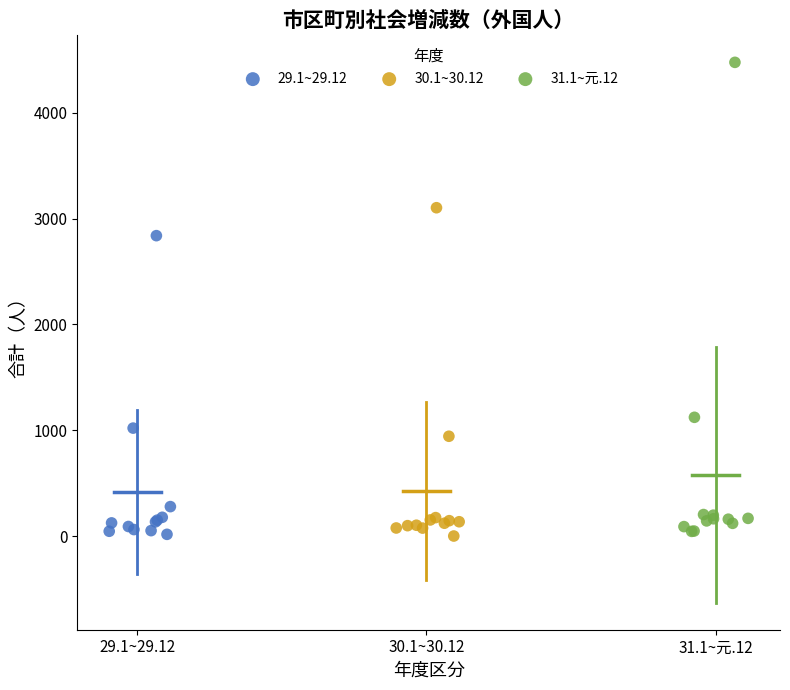

Which series contains the highest Y value?

31.1~元.12